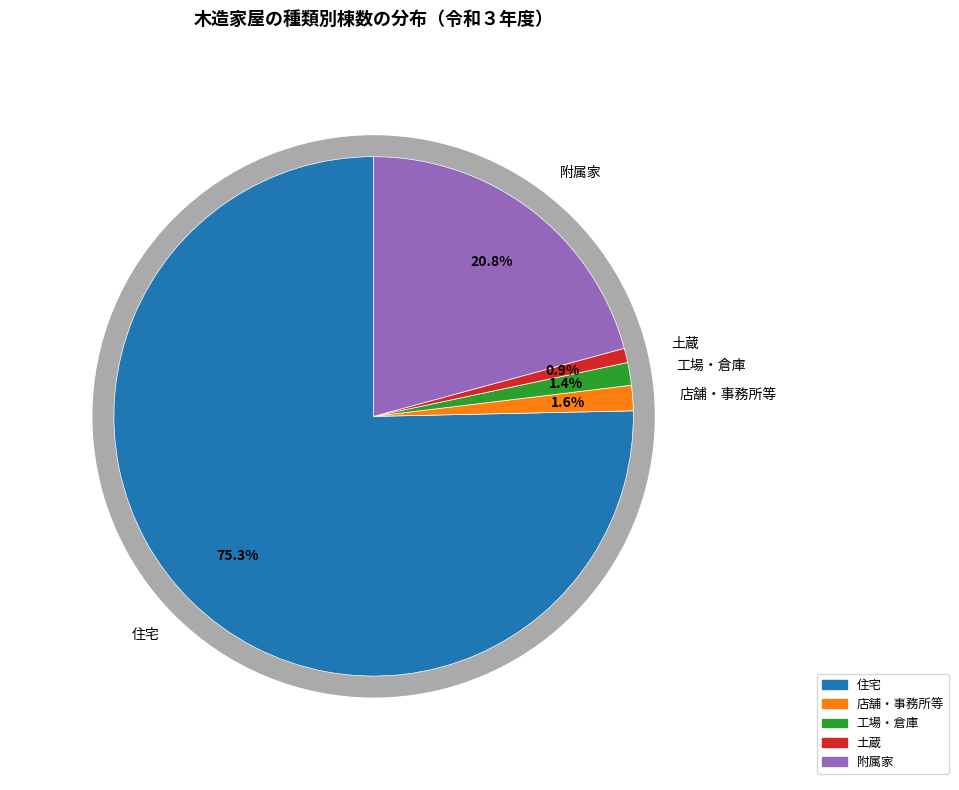

Is there any slice that represents more than half of the pie?

Yes